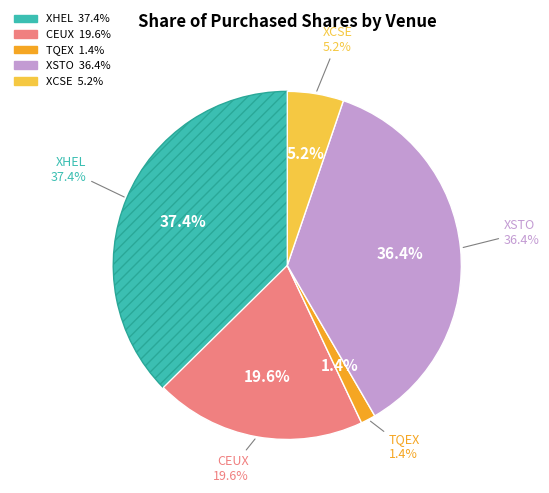

To the nearest percent, what portion does TQEX represent?

1%